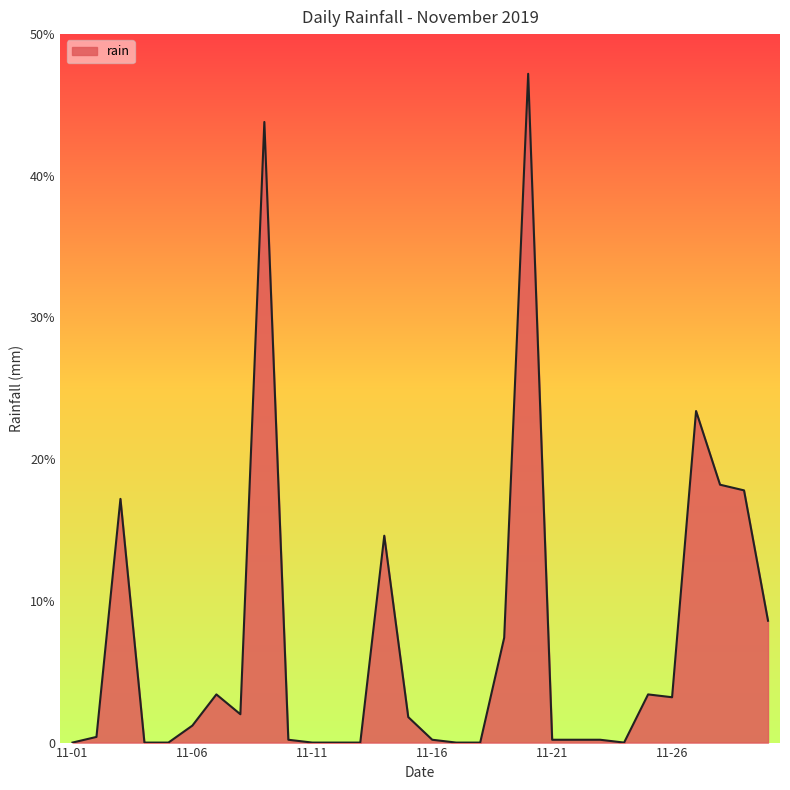

Reading left to right, list all the values displayed in this chart.

0.0	0.4	17.2	0.0	0.0	1.2	3.4	2.0	43.8	0.2	0.0	0.0	0.0	14.6	1.8	0.2	0.0	0.0	7.4	47.2	0.2	0.2	0.2	0.0	3.4	3.2	23.4	18.2	17.8	8.6